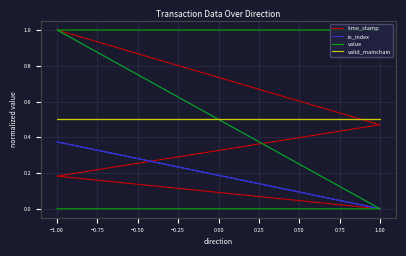

Does the chart display data point markers on the line(s)?

No